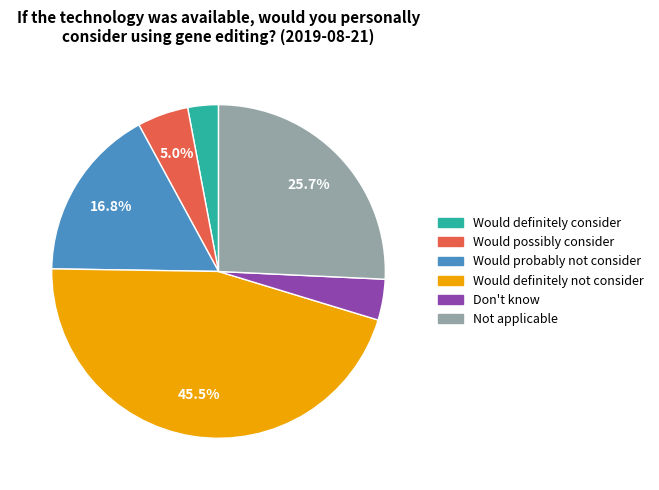

Is there any slice that represents more than half of the pie?

No